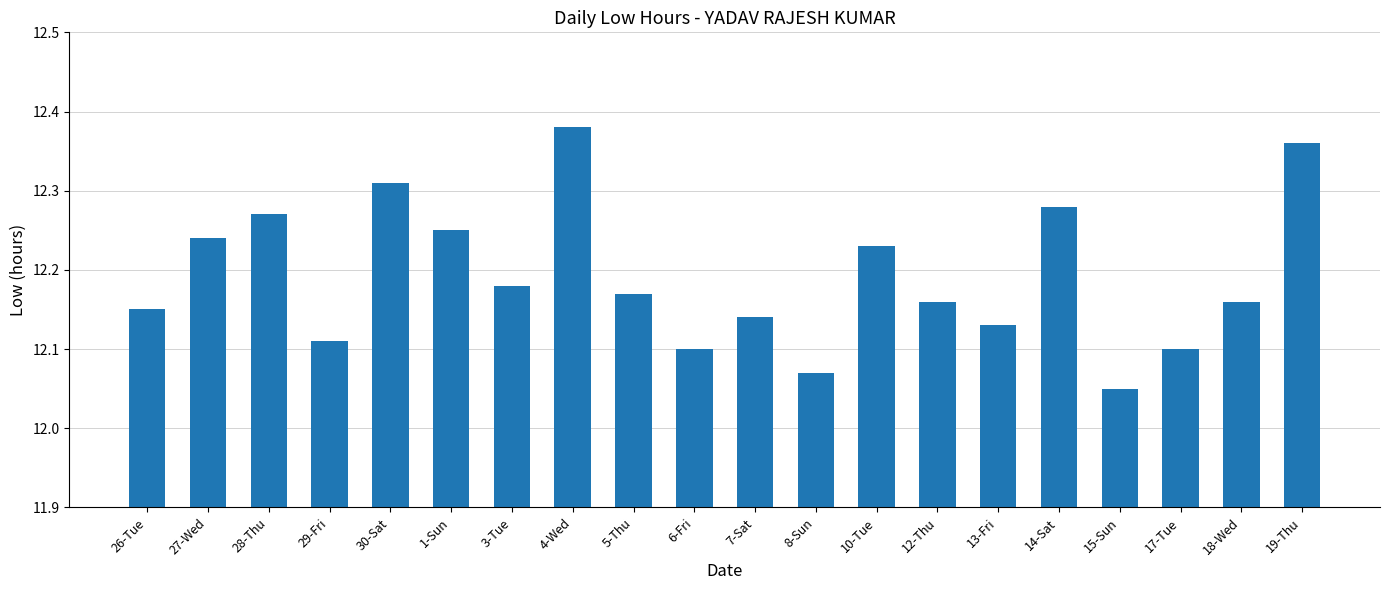

What is the sum of all values?

243.8